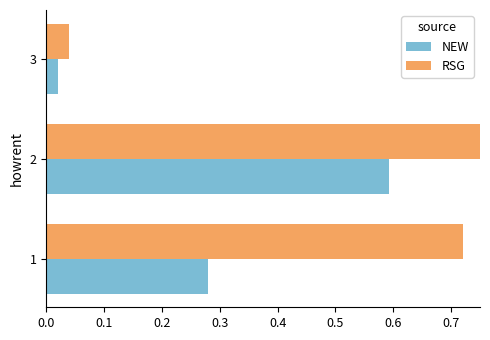

What is the difference between the maximum and second lowest values in the NEW series?

0.3